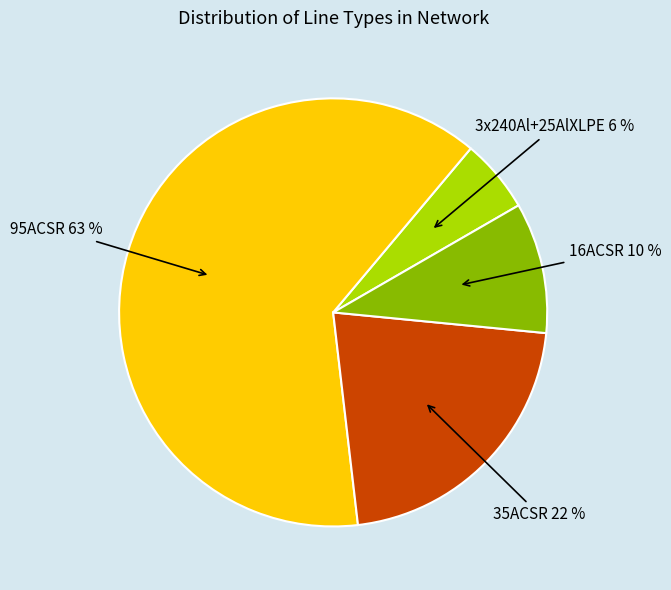

Do 35ACSR and 3x240Al+25AlXLPE together represent more than half of the pie?

No